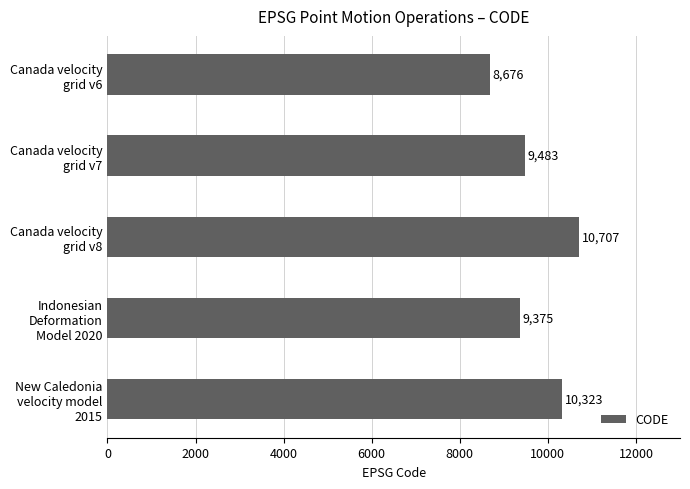

Reading bottom to top, transcribe all the data shown in this chart.

10323	9375	10707	9483	8676